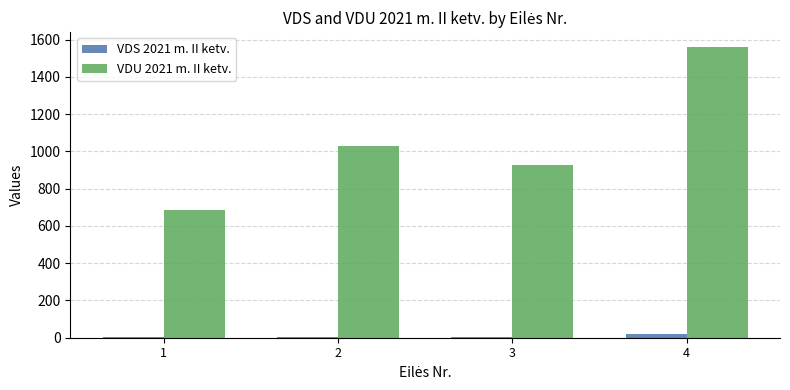

What is the sum of the VDS 2021 m. II ketv. values at 4 and 2?

28.0